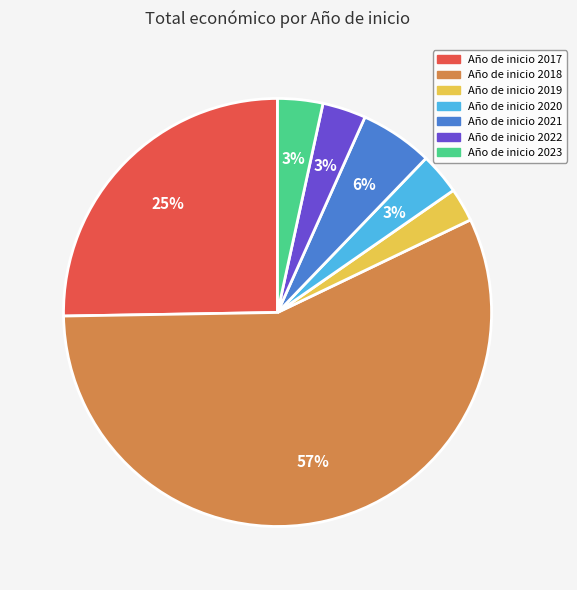

How many segments does this pie chart have?

7